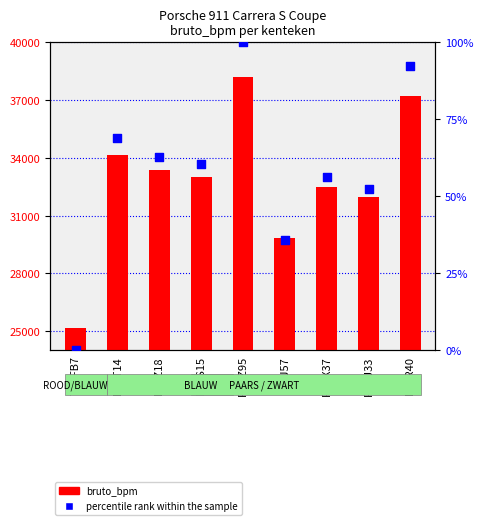

Which series has the largest total across all categories?

bruto_bpm